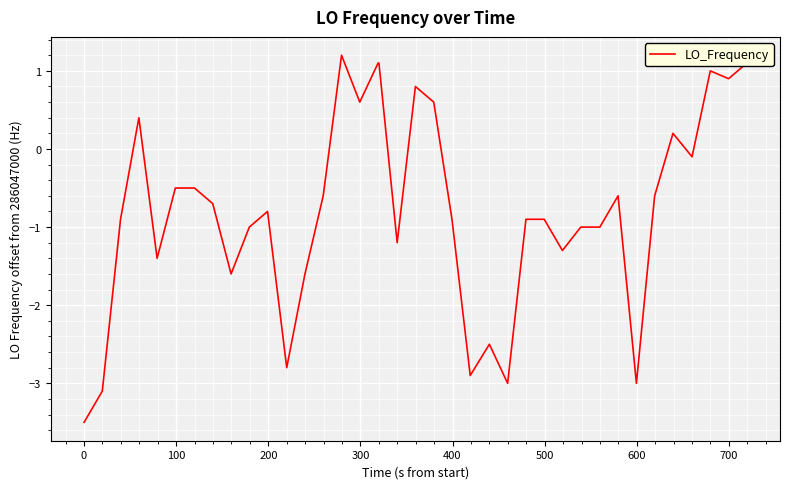

What is the maximum value shown in the chart?

1.2